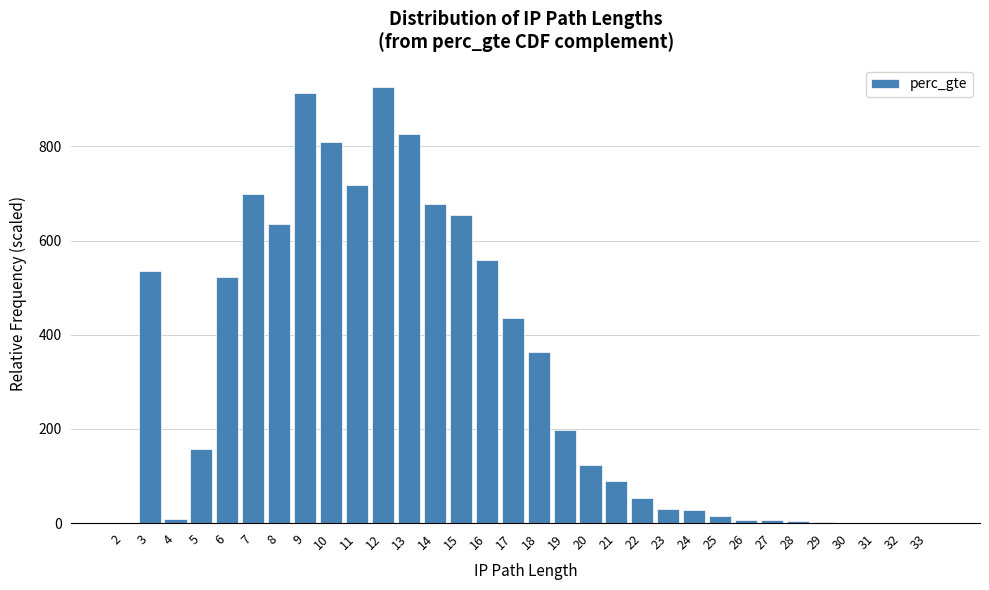

What is the sum of all values?

10000.0